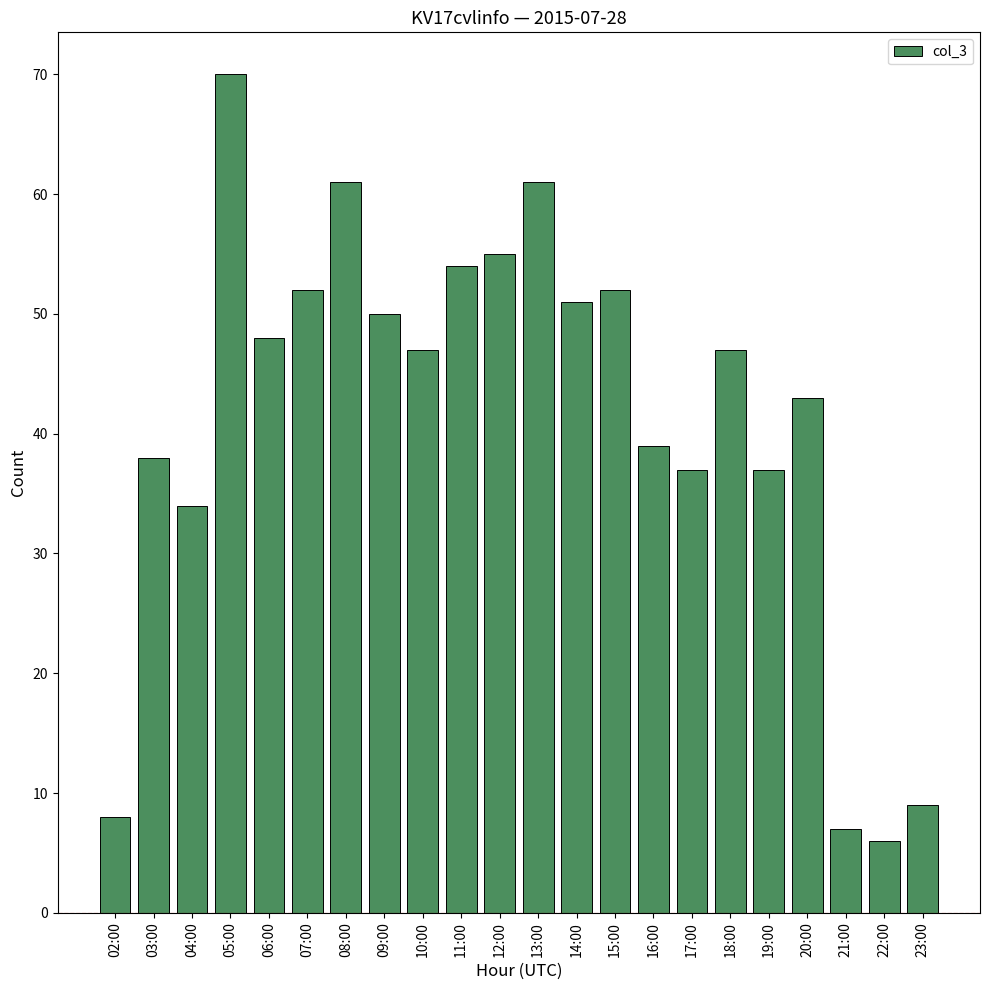

Reading left to right, list all the values displayed in this chart.

8	38	34	70	48	52	61	50	47	54	55	61	51	52	39	37	47	37	43	7	6	9